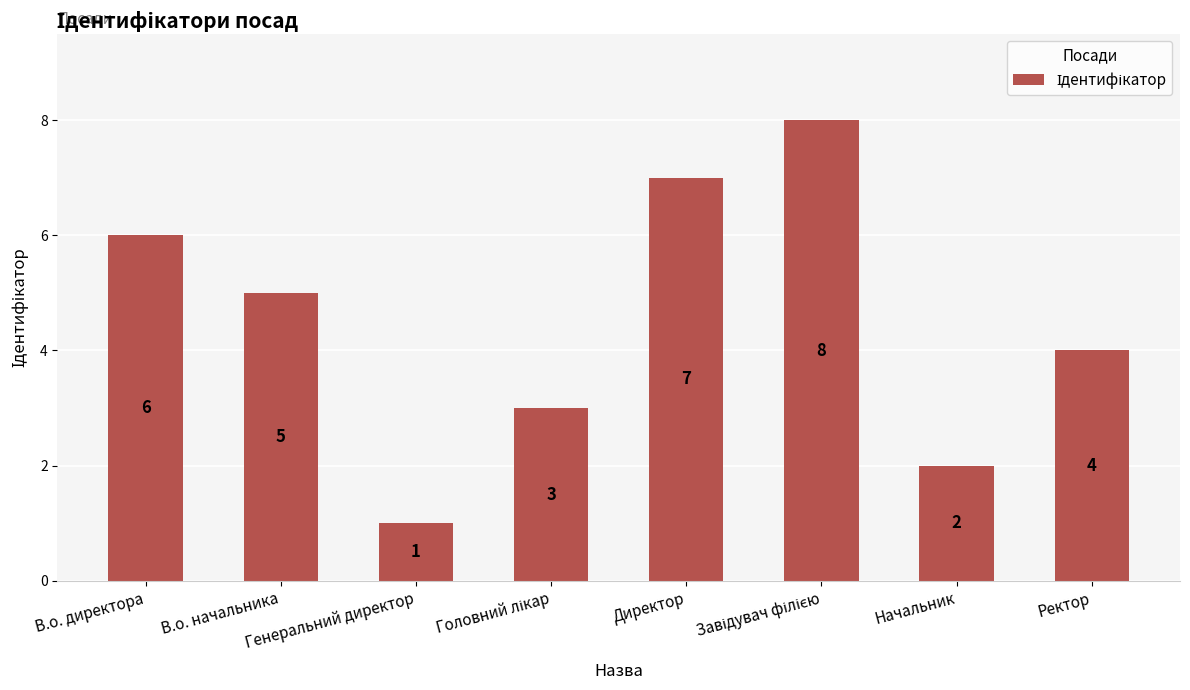

What is the value of the 2nd bar from the left?

5